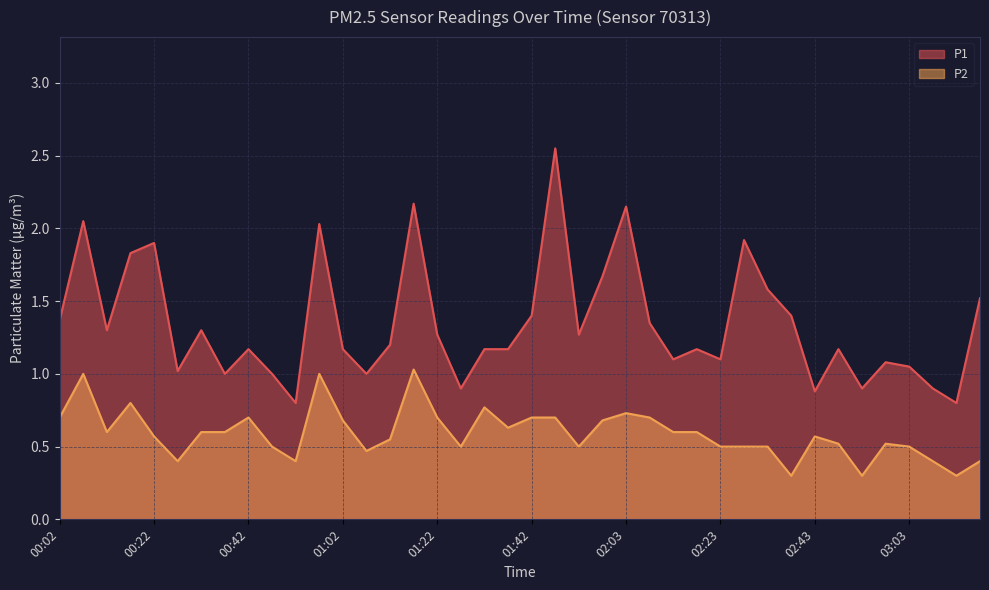

At which category does the chart reach its minimum across all series?

02:38